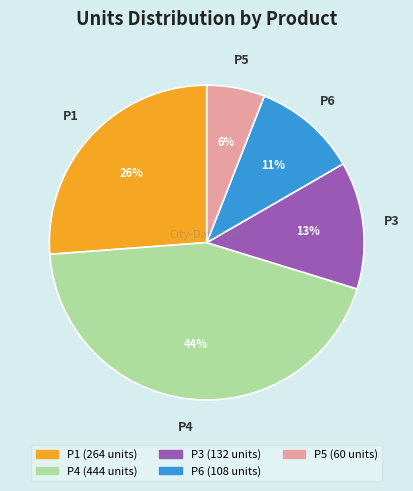

True or false: P5 accounts for 6% of the total.

True